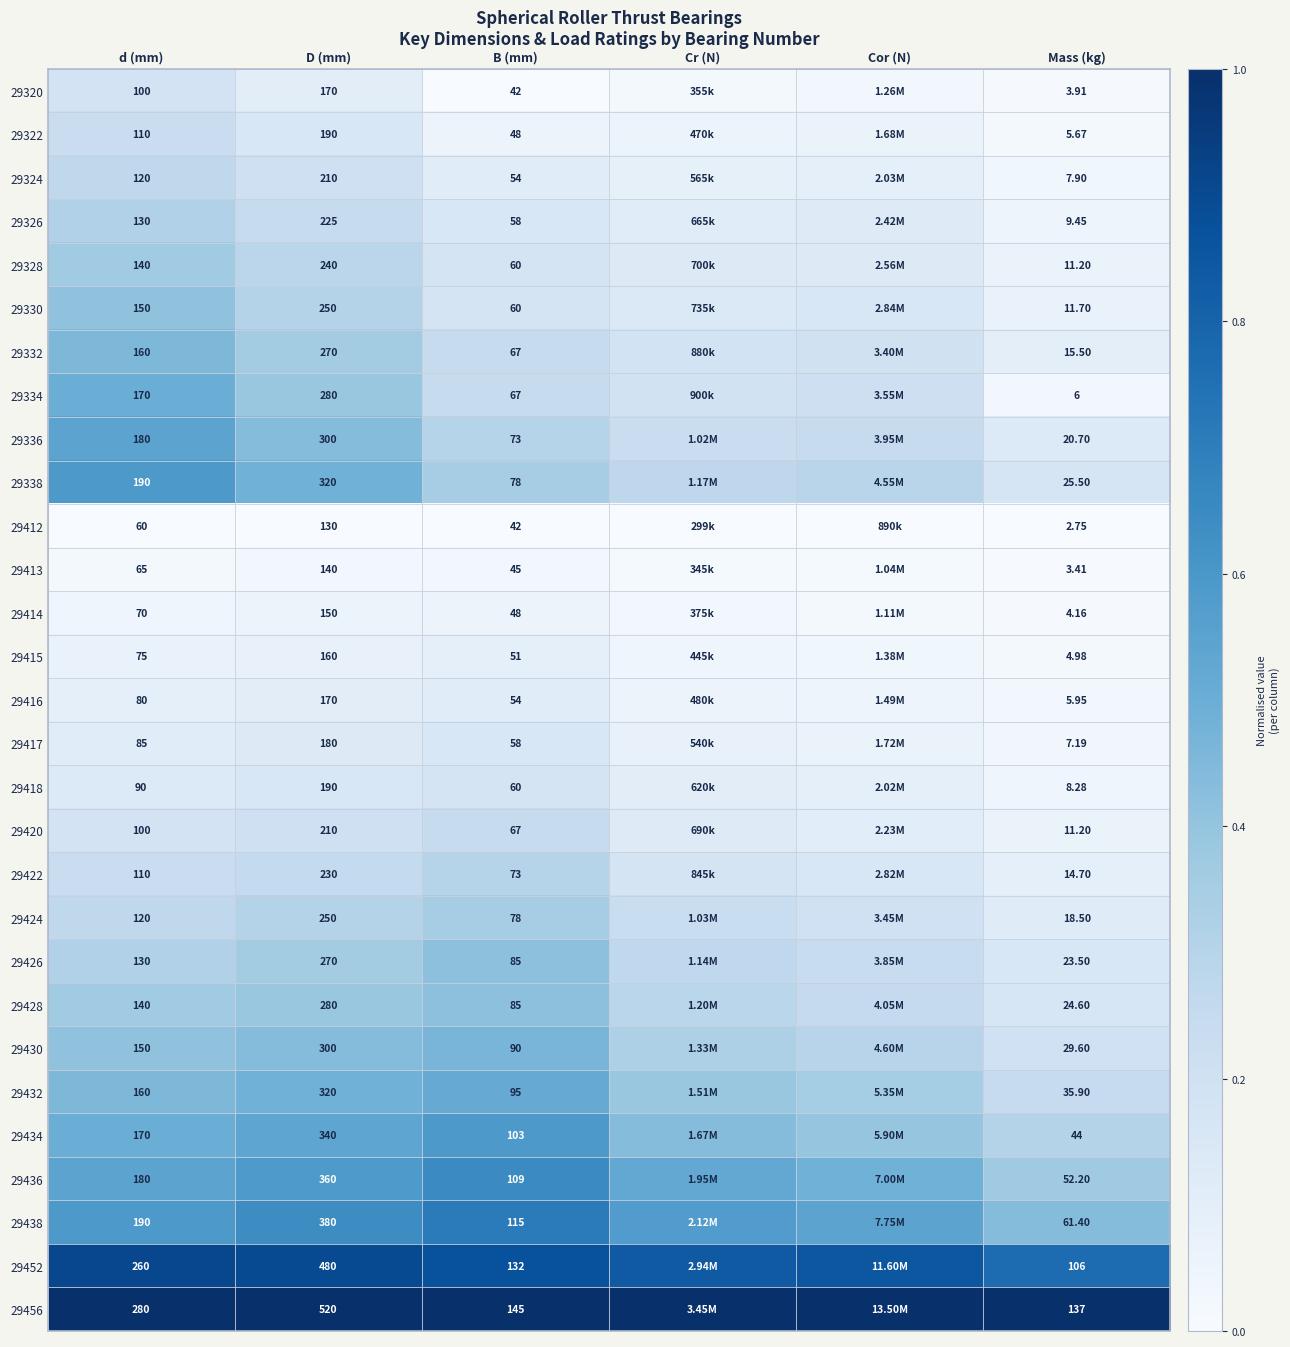

At how many categories does at least one series exceed 0?

6